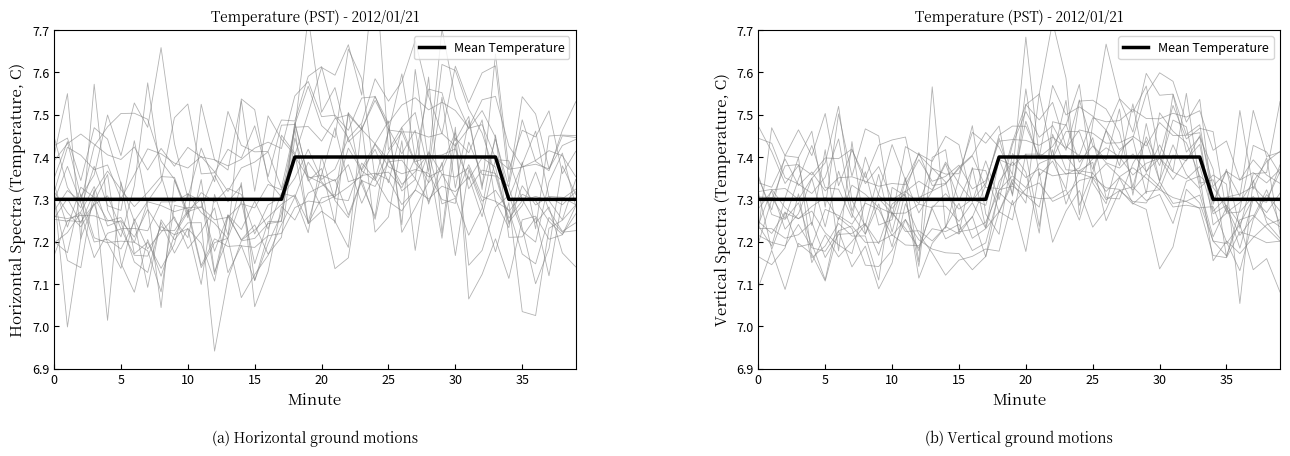

Read the value at 10.

7.3